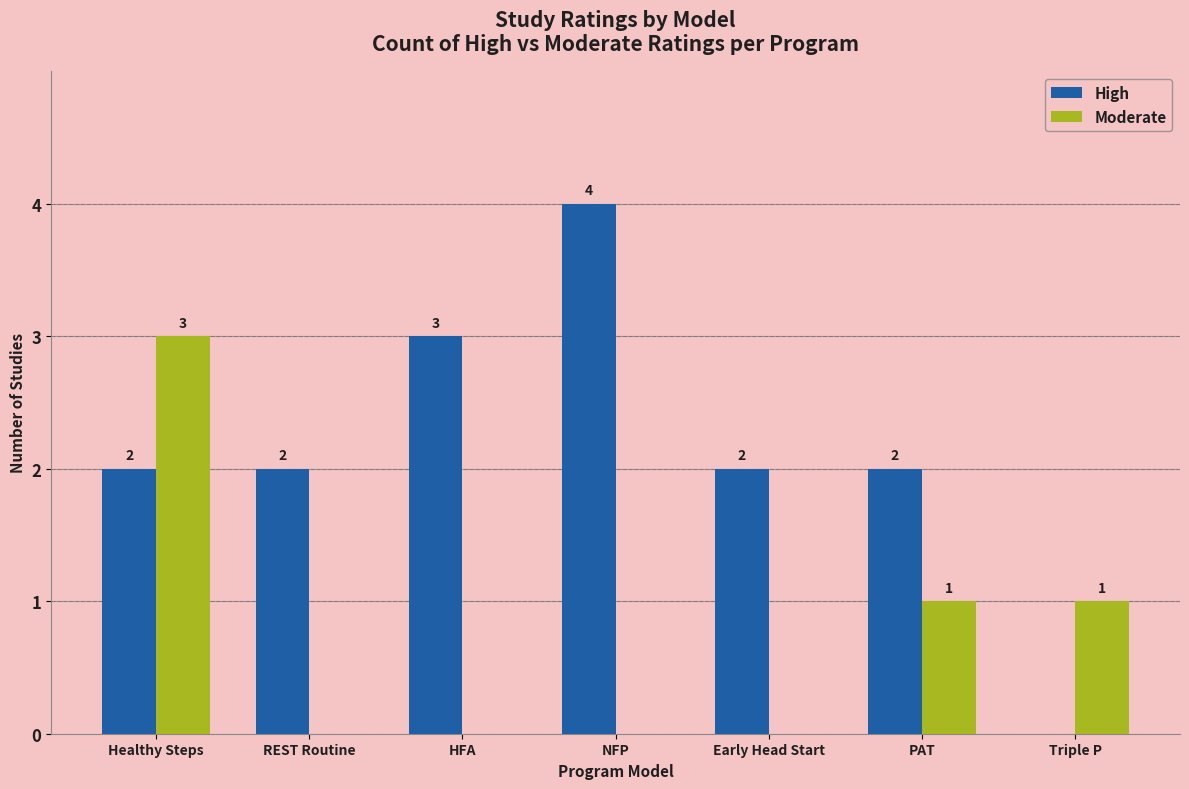

Reading right to left, transcribe all the data shown in this chart.

High: 0	2	2	4	3	2	2
Moderate: 1	1	0	0	0	0	3